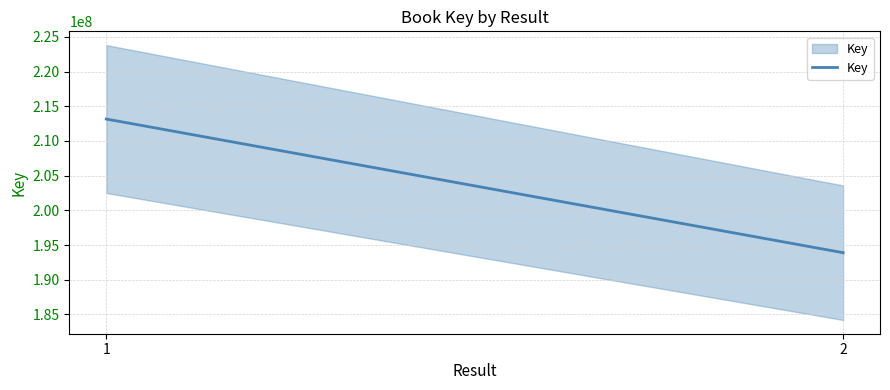

Reading left to right, transcribe all the data shown in this chart.

1=213165389	2=193896635